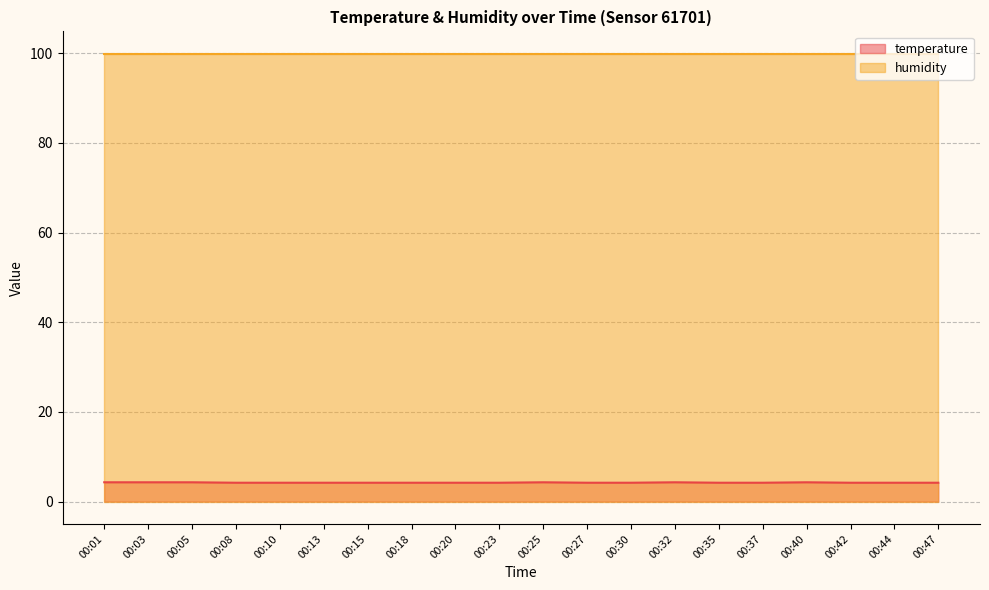

Reading right to left, list all the values displayed in this chart.

00:47=4.2	00:44=4.2	00:42=4.2	00:40=4.3	00:37=4.2	00:35=4.2	00:32=4.3	00:30=4.2	00:27=4.2	00:25=4.3	00:23=4.2	00:20=4.2	00:18=4.2	00:15=4.2	00:13=4.2	00:10=4.2	00:08=4.2	00:05=4.3	00:03=4.3	00:01=4.3